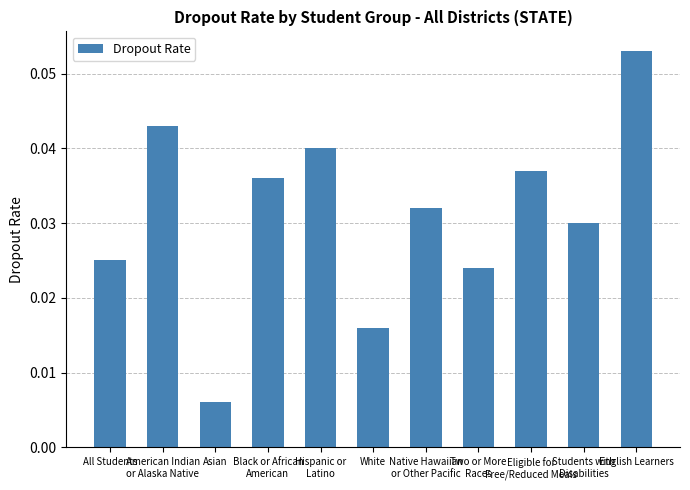

How many values are between 0 and 1?

11